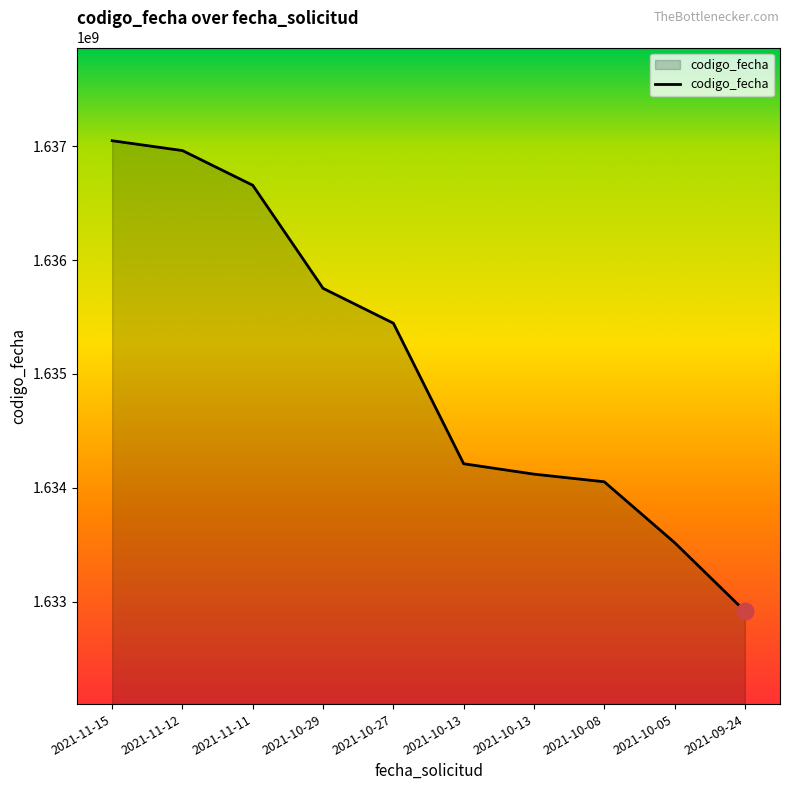

At which label is the value closest to 1634982324?

2021-10-27